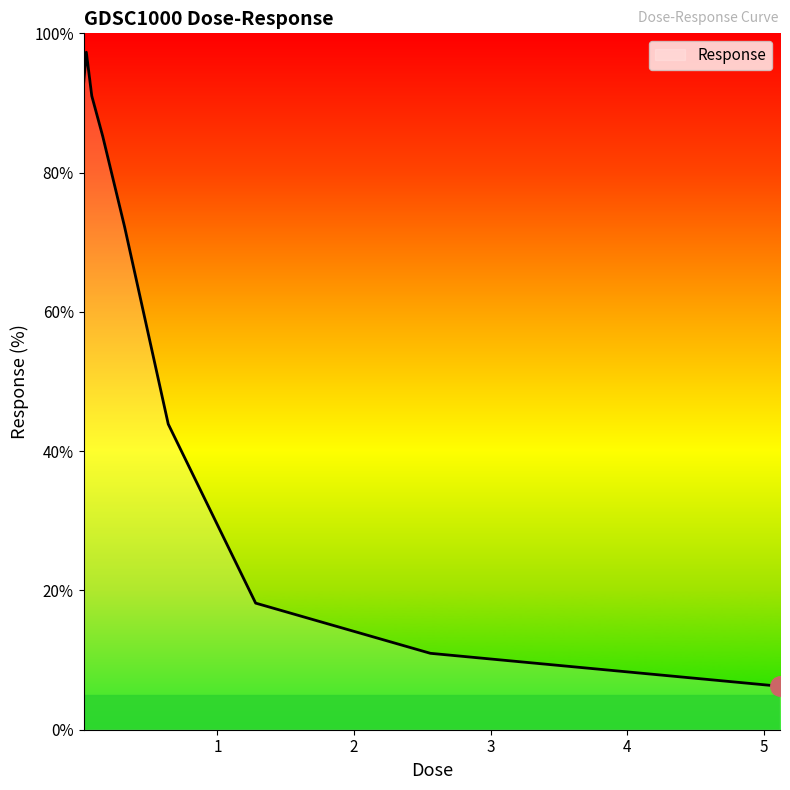

What is the greatest value displayed?

97.3